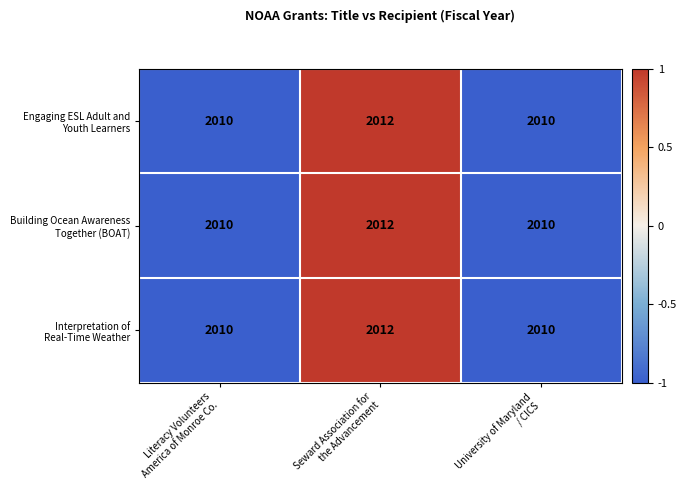

What is the minimum value shown in the chart?

2010